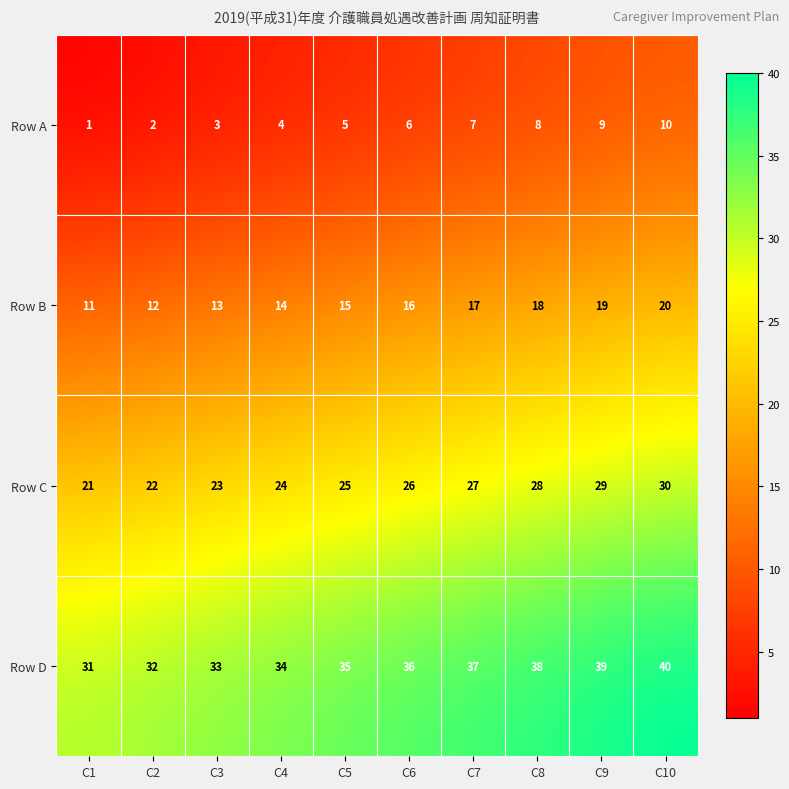

Rank the categories by Row A value from lowest to highest.

C1, C2, C3, C4, C5, C6, C7, C8, C9, C10